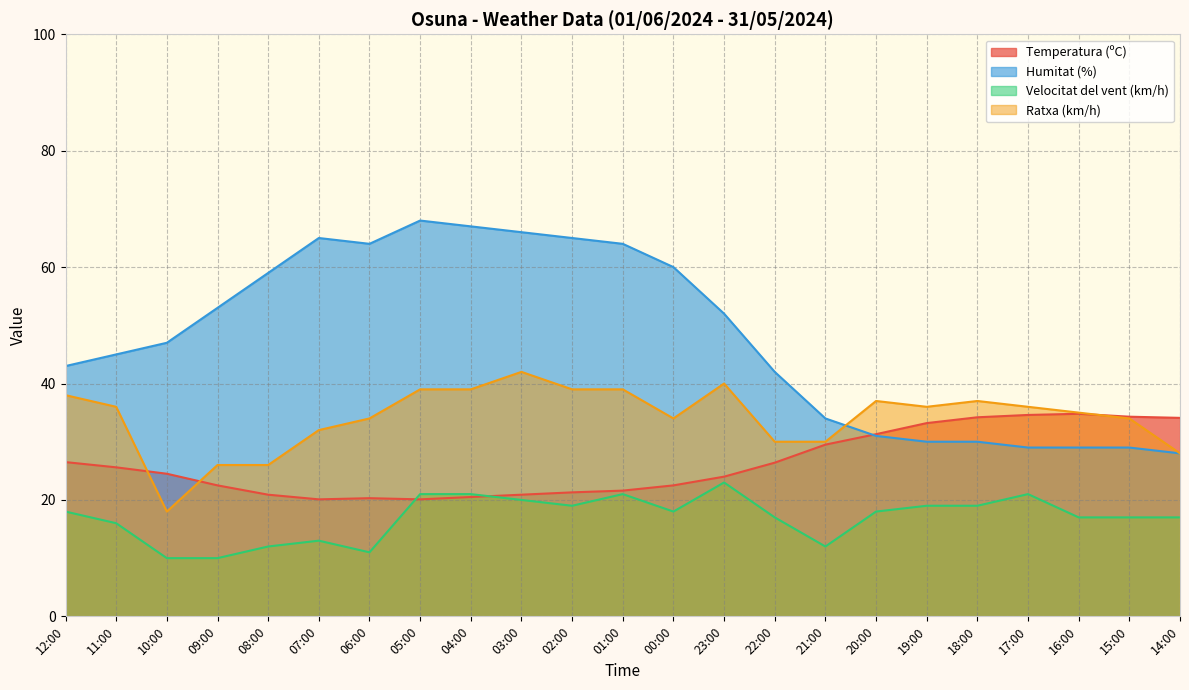

Reading left to right, transcribe all the data shown in this chart.

Temperatura (ºC): 26.5	25.6	24.5	22.5	20.9	20.1	20.3	20.1	20.5	20.9	21.3	21.6	22.5	24.0	26.4	29.5	31.3	33.2	34.2	34.6	34.8	34.3	34.1
Humitat (%): 43.0	45.0	47.0	53.0	59.0	65.0	64.0	68.0	67.0	66.0	65.0	64.0	60.0	52.0	42.0	34.0	31.0	30.0	30.0	29.0	29.0	29.0	28.0
Velocitat del vent (km/h): 18.0	16.0	10.0	10.0	12.0	13.0	11.0	21.0	21.0	20.0	19.0	21.0	18.0	23.0	17.0	12.0	18.0	19.0	19.0	21.0	17.0	17.0	17.0
Ratxa (km/h): 38.0	36.0	18.0	26.0	26.0	32.0	34.0	39.0	39.0	42.0	39.0	39.0	34.0	40.0	30.0	30.0	37.0	36.0	37.0	36.0	35.0	34.0	28.0